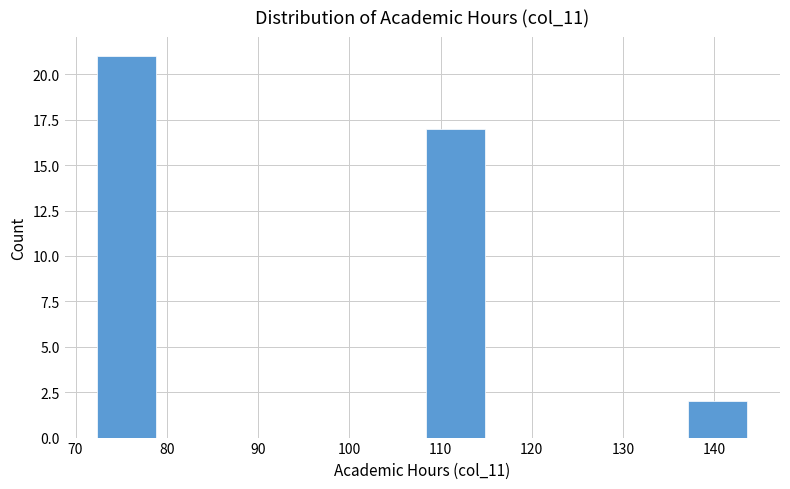

Reading left to right, list every bar in this chart as the range it spans on the x-axis followed by its height. Neither the bar edges nor the heights are printed on the chart, so give them approximately, as read against the axes.

72.0 to 79.2: 21
79.2 to 86.4: 0
86.4 to 93.6: 0
93.6 to 100.8: 0
100.8 to 108.0: 0
108.0 to 115.2: 17
115.2 to 122.4: 0
122.4 to 129.6: 0
129.6 to 136.8: 0
136.8 to 144.0: 2